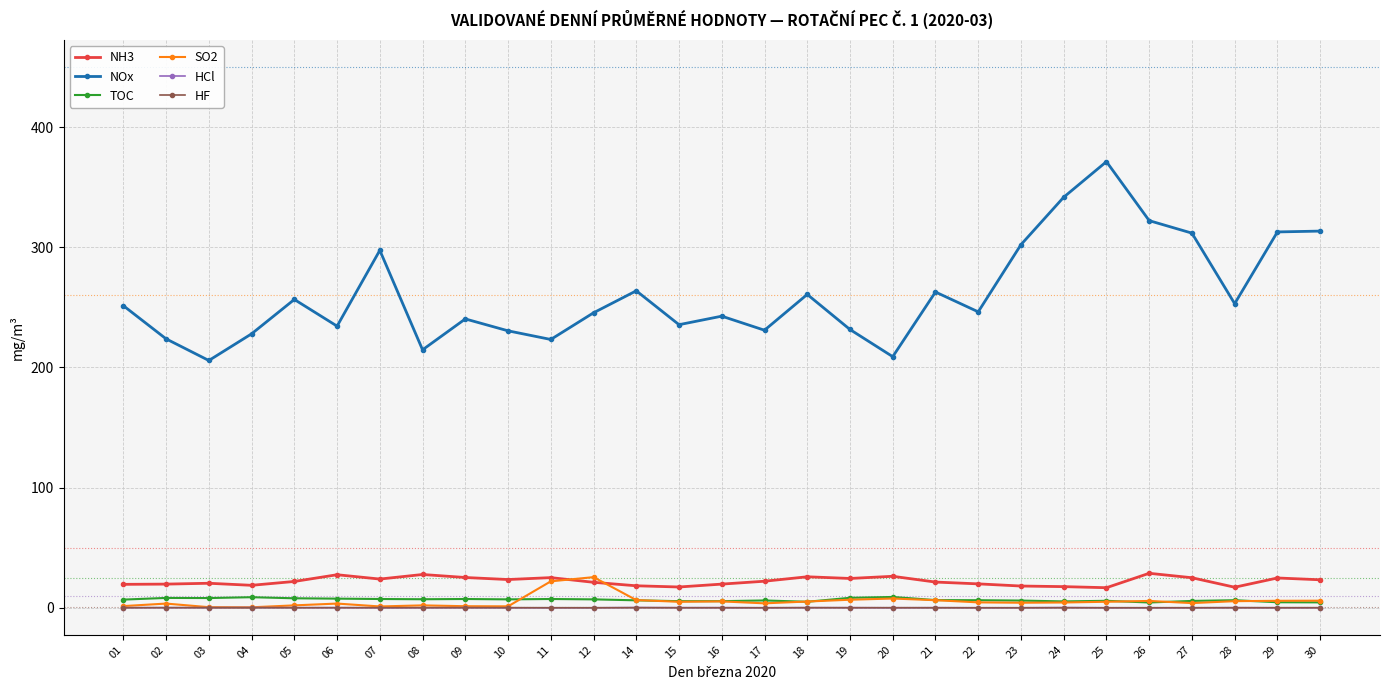

Which series has the widest spread of values?

NOx